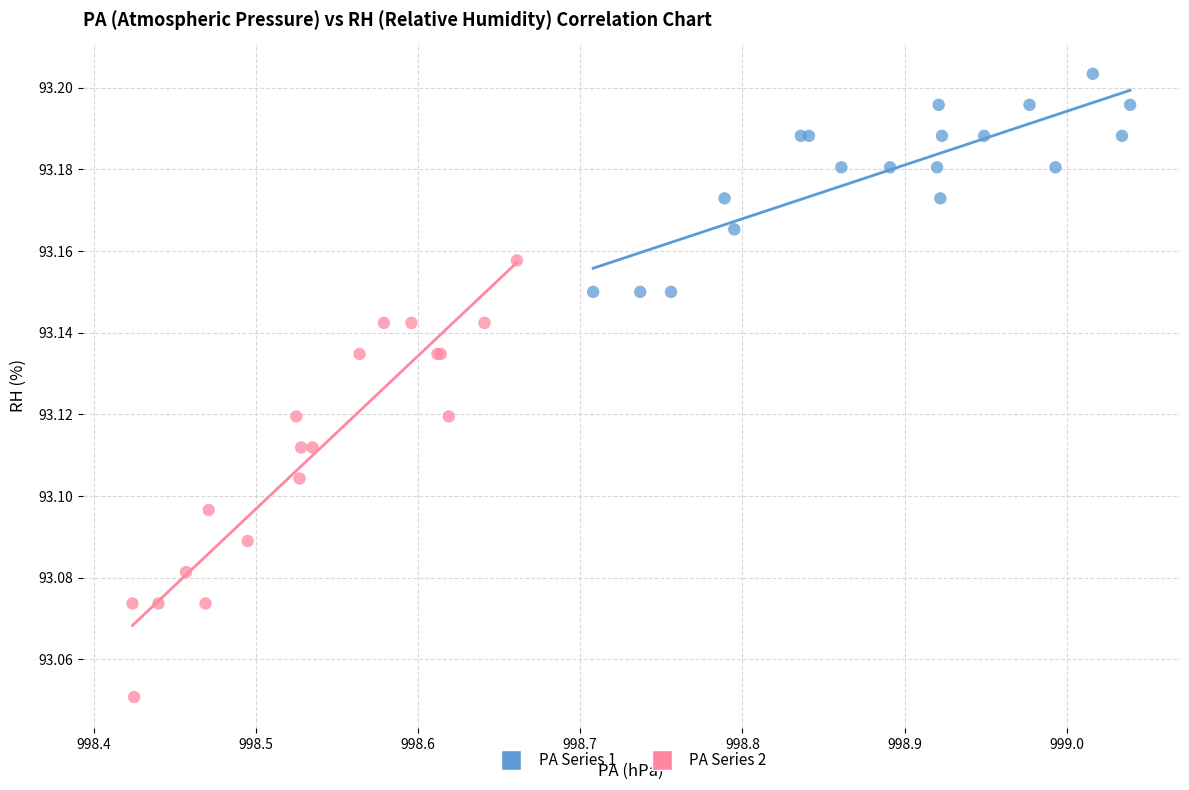

Which series has the largest Y range (max minus min)?

PA Series 2